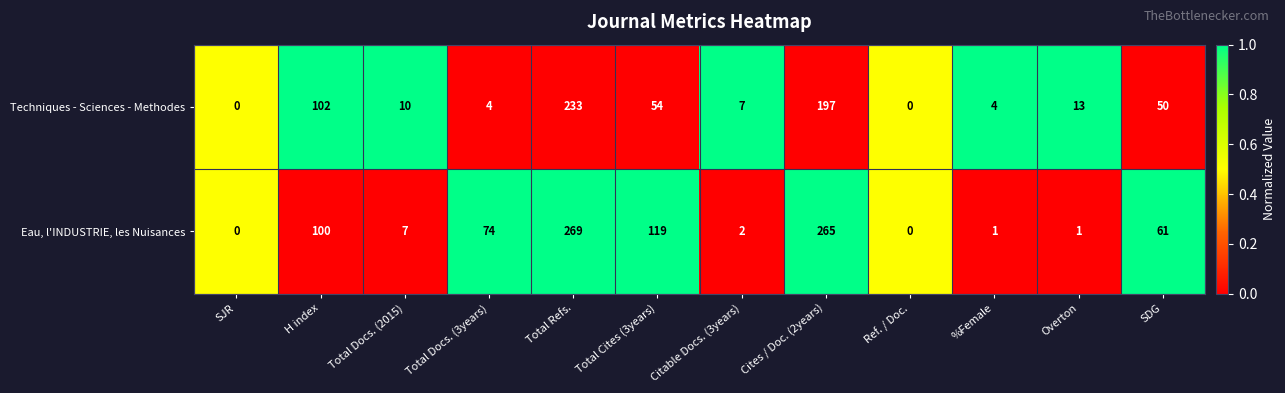

What is the greatest value displayed?

269